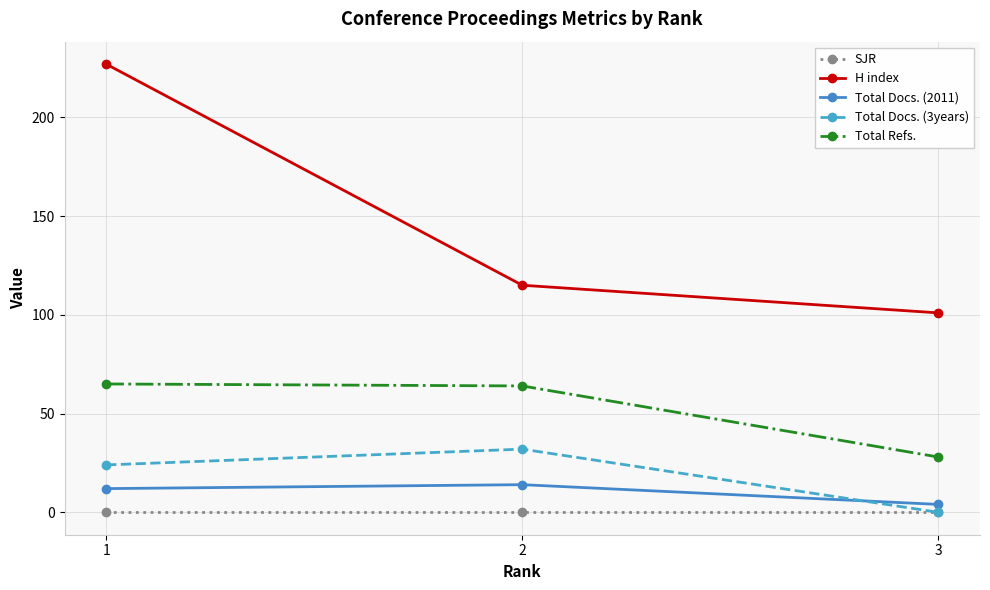

At 2, list the series in order from largest to smallest.

H index, Total Refs., Total Docs. (3years), Total Docs. (2011), SJR